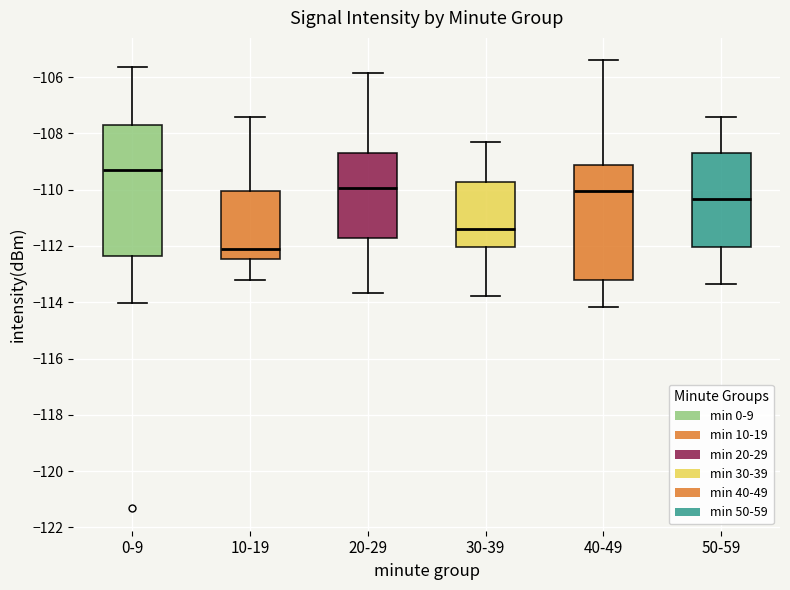

Reading left to right, read every box against the y-axis: the position of its median line, the range the box covers, and the ends of its whiskers. The values are not printed on the chart, so give them approximately, as read against the axis.

0-9: median -109.4, box -112.4 to -107.6, whiskers -114.0 to -105.6
10-19: median -112.0, box -112.4 to -110.0, whiskers -113.2 to -107.4
20-29: median -110.0, box -111.8 to -108.8, whiskers -113.6 to -105.8
30-39: median -111.4, box -112.0 to -109.8, whiskers -113.8 to -108.2
40-49: median -110.0, box -113.2 to -109.2, whiskers -114.2 to -105.4
50-59: median -110.4, box -112.0 to -108.8, whiskers -113.4 to -107.4